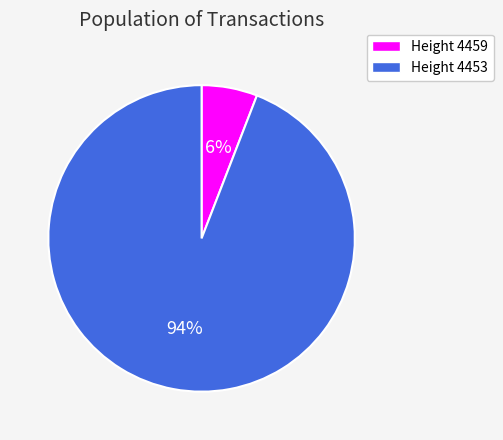

To the nearest percent, what is the average slice percentage?

50%